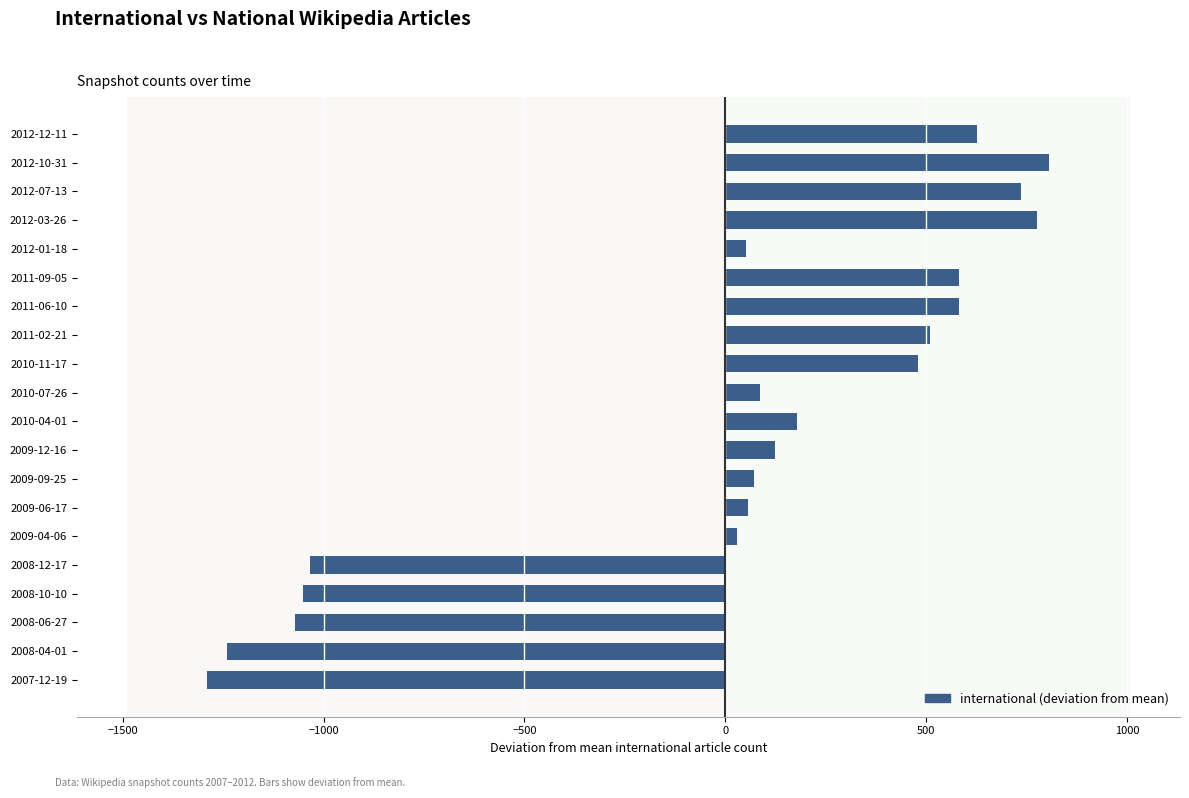

Which label corresponds to the smallest value in the chart?

2007-12-19